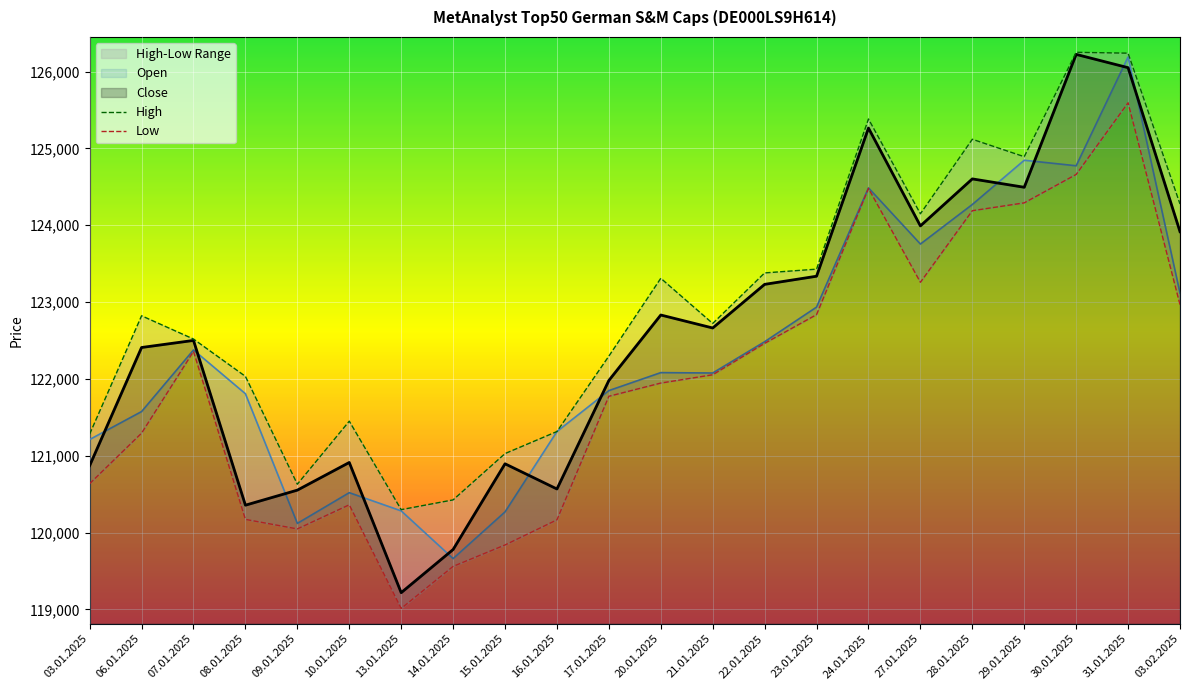

Which series has the largest total across all categories?

High